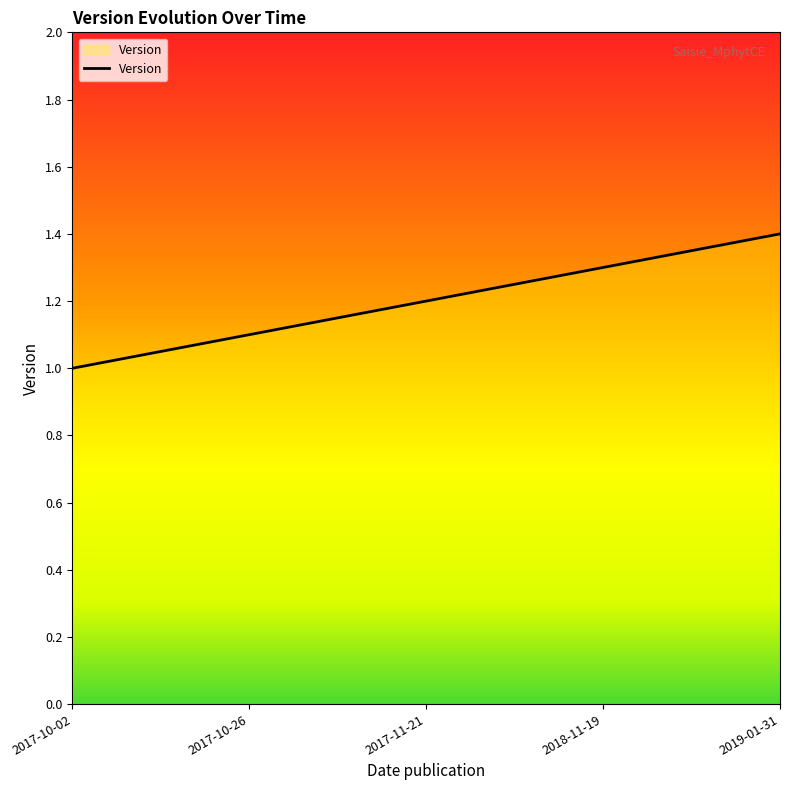

Reading left to right, transcribe all the data shown in this chart.

1.0	1.1	1.2	1.3	1.4